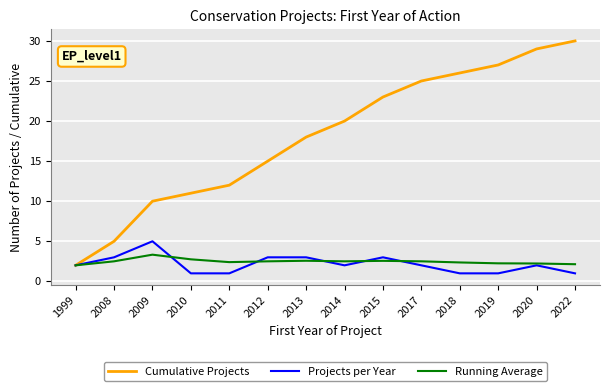

What value does the Cumulative Projects series have at 2014?

20.0